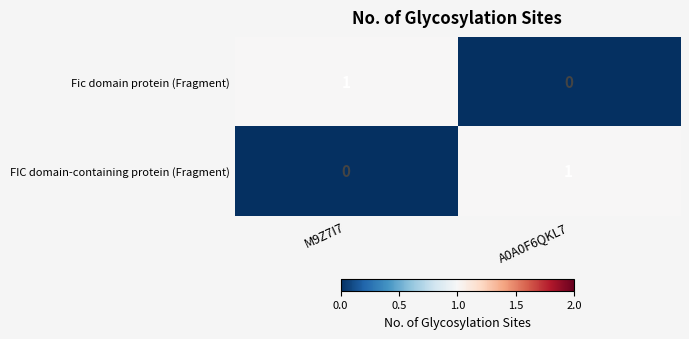

What is the total value across all series at M9Z7I7?

1